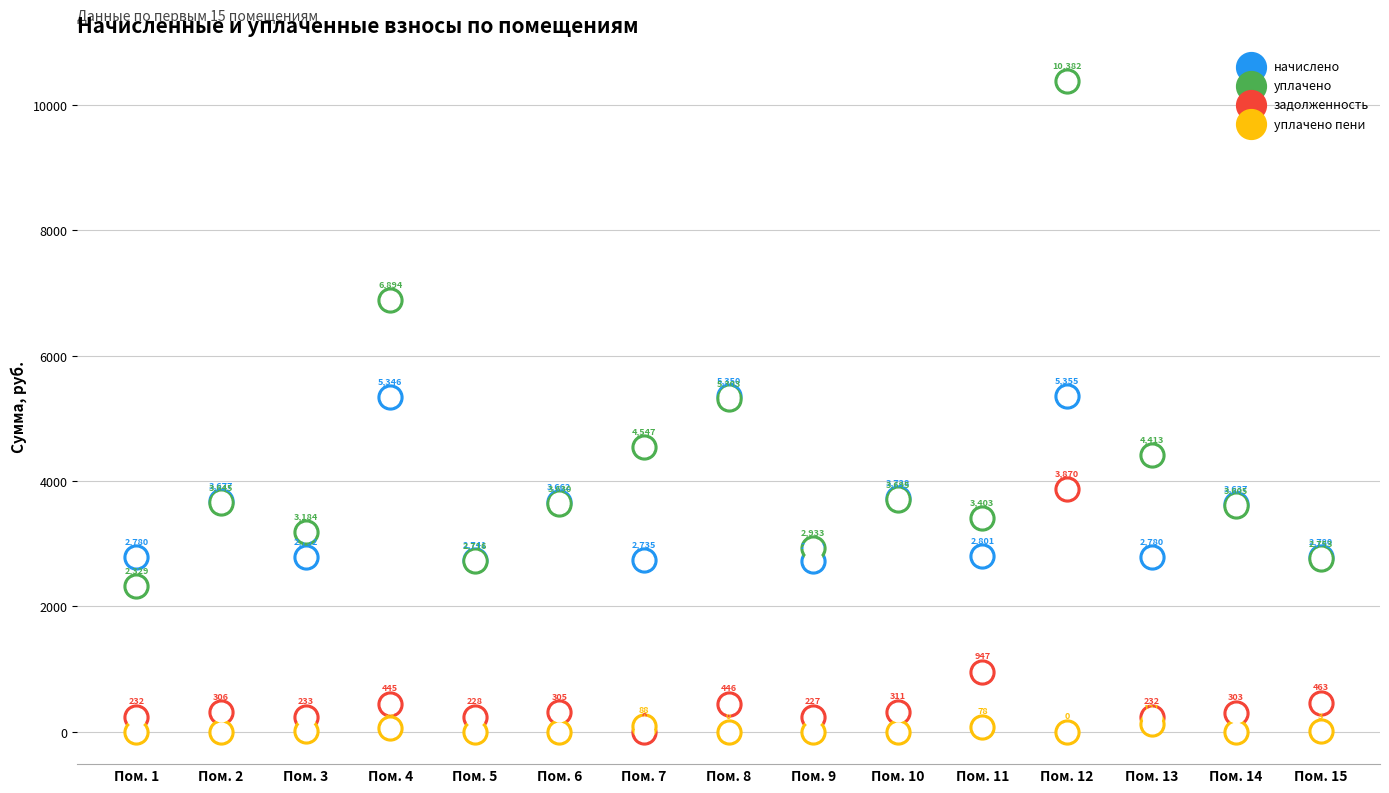

At how many categories does at least one series exceed 6954?

1